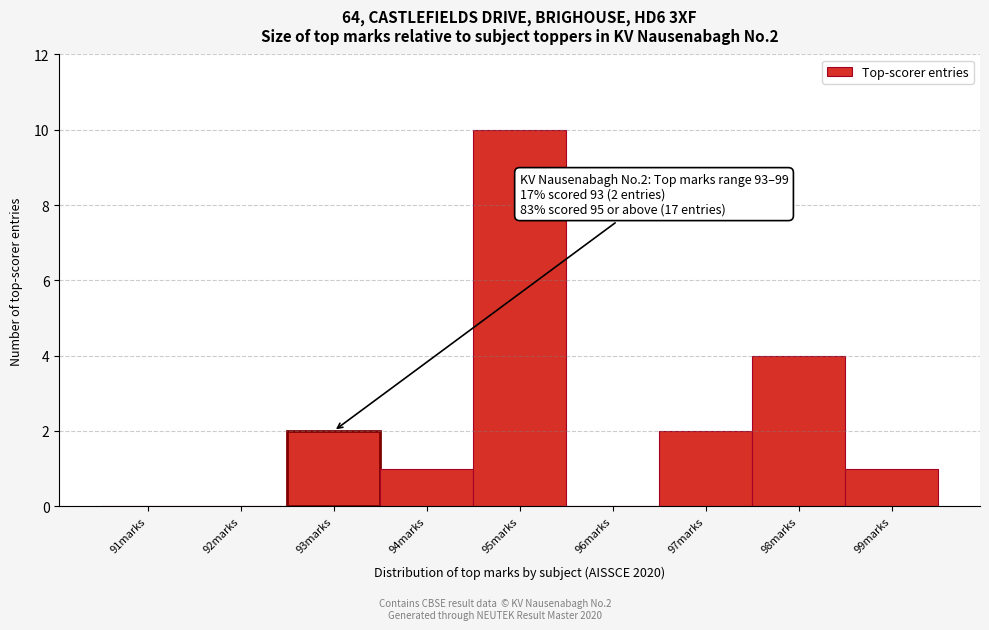

Reading left to right, transcribe all the data shown in this chart.

91marks=0	92marks=0	93marks=2	94marks=1	95marks=10	96marks=0	97marks=2	98marks=4	99marks=1